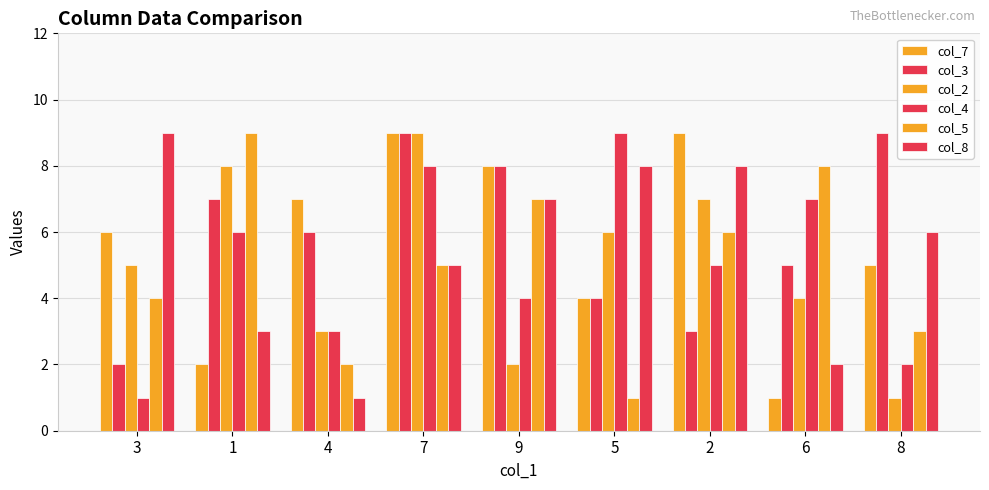

At how many categories does at least one series exceed 7?

8